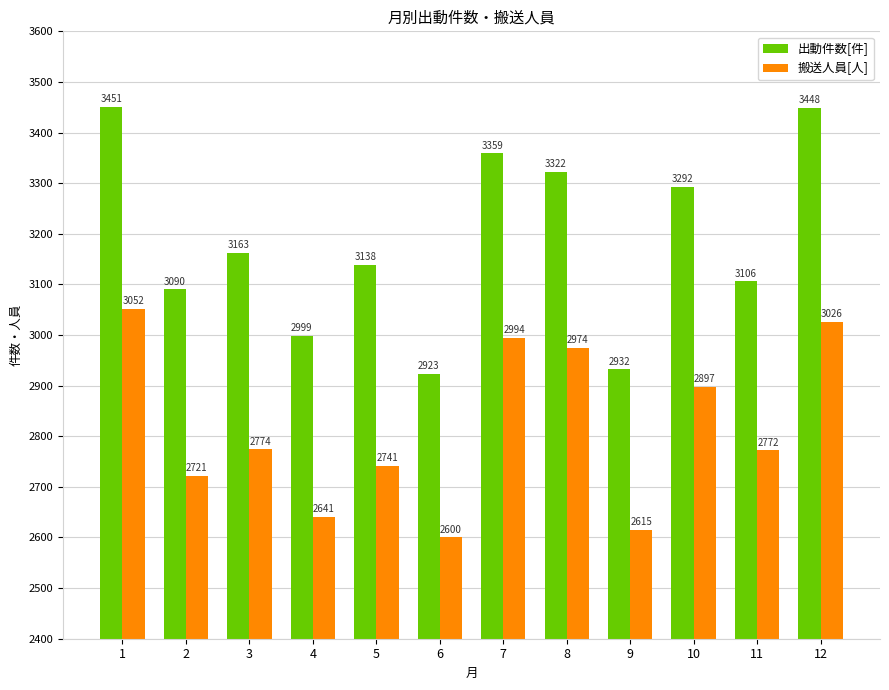

Which label corresponds to the smallest value in the chart?

6